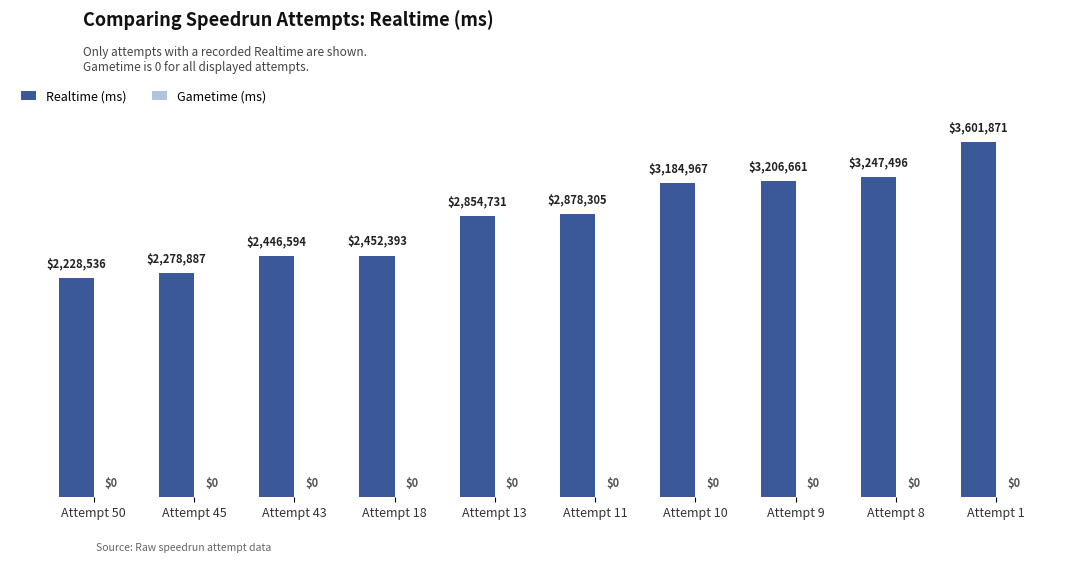

Reading left to right, list all the values displayed in this chart.

Realtime (ms): 2228536	2278887	2446594	2452393	2854731	2878305	3184967	3206661	3247496	3601871
Gametime (ms): 0	0	0	0	0	0	0	0	0	0